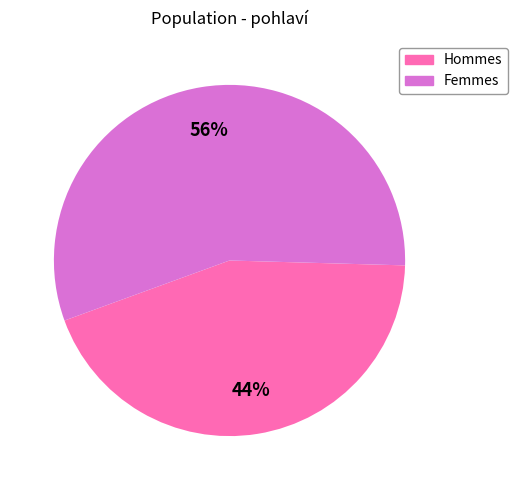

To the nearest percent, what is the average slice percentage?

50%